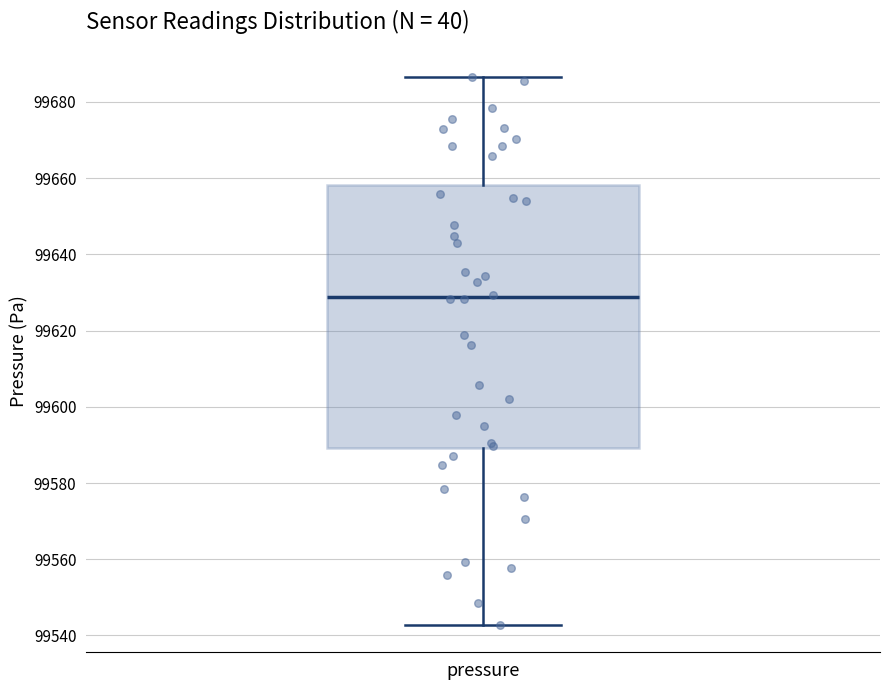

Read this box plot against the y-axis: the position of the median line, the range covered by the box, and the ends of both whiskers. The values are not printed on the chart, so give them approximately, as read against the axis.

median 99628, box 99590 to 99658, whiskers 99542 to 99686